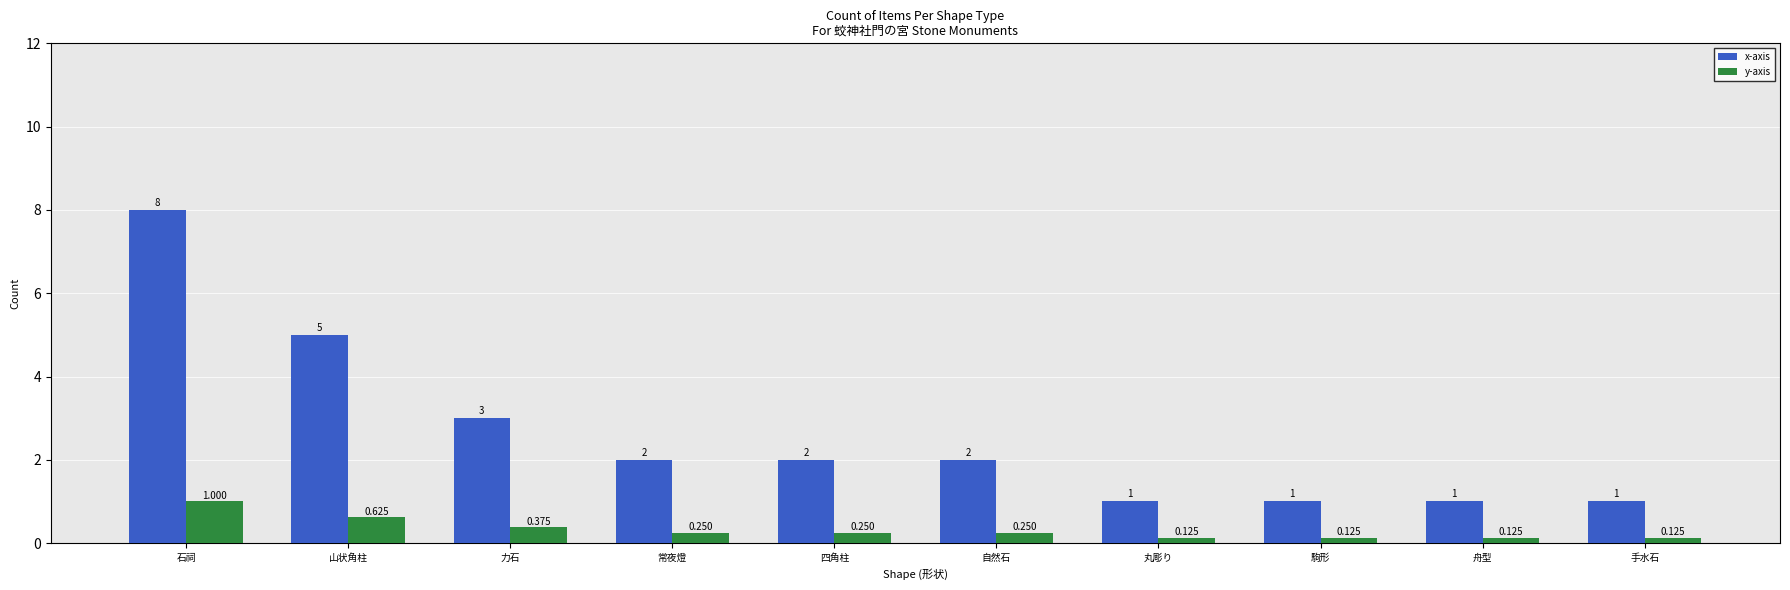

At which label does x-axis reach its peak?

石祠